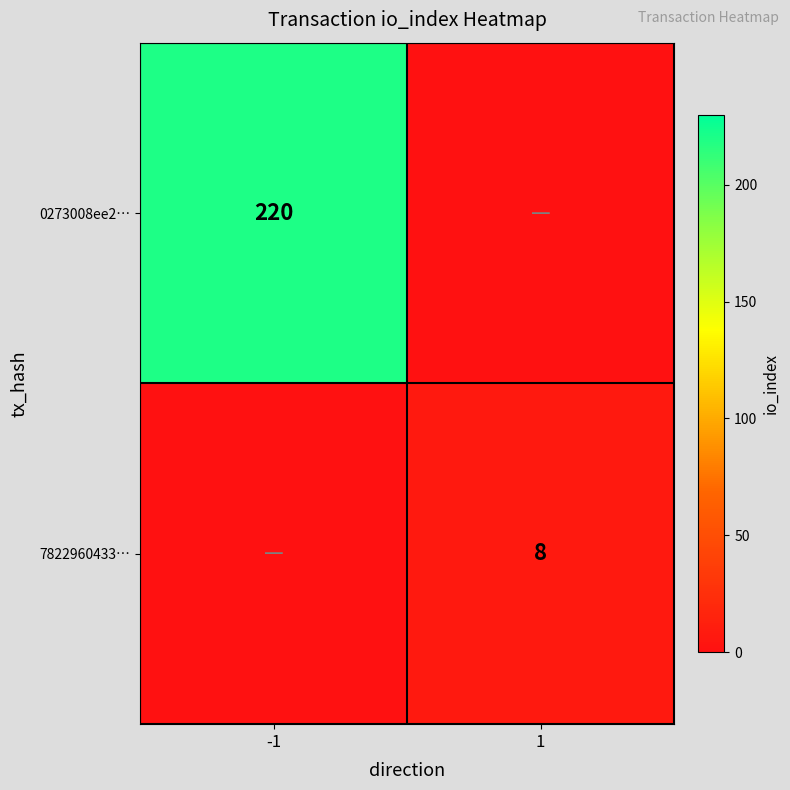

What is the difference between the highest and lowest values at 1?

8